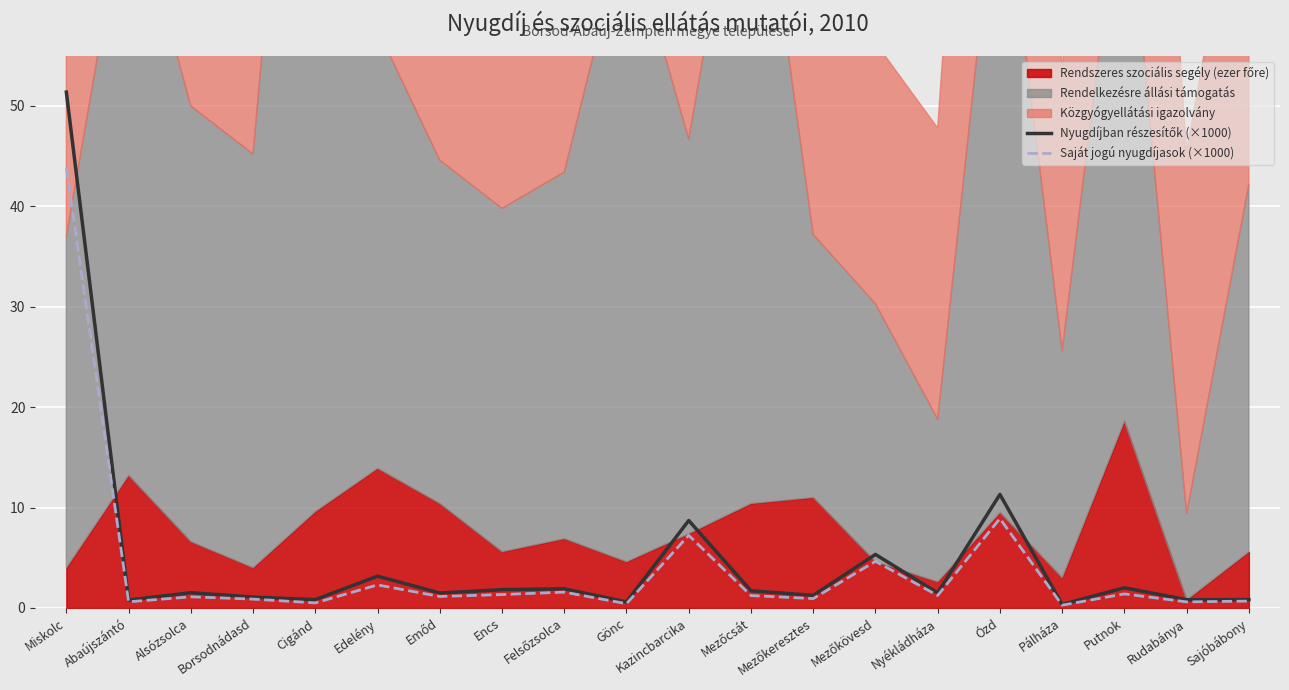

What is the average value of the Saját jogú nyugdíjasok (×1000) series?

4.0